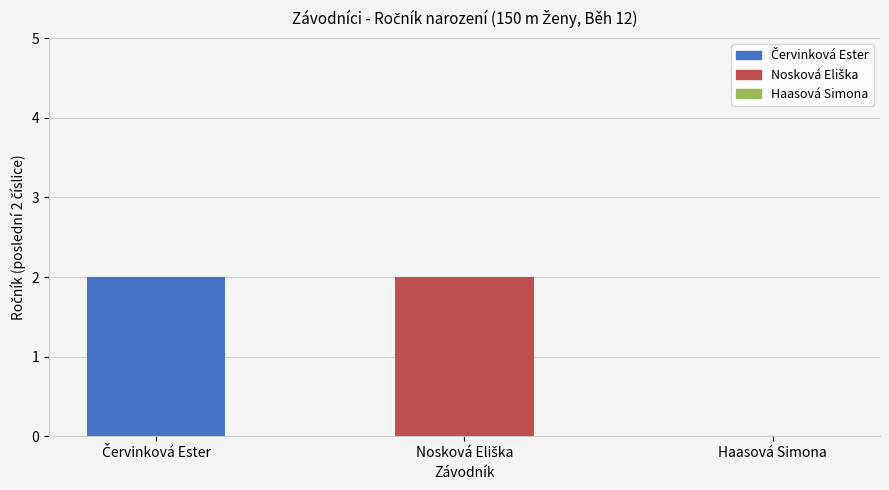

What is the sum of all values?

4